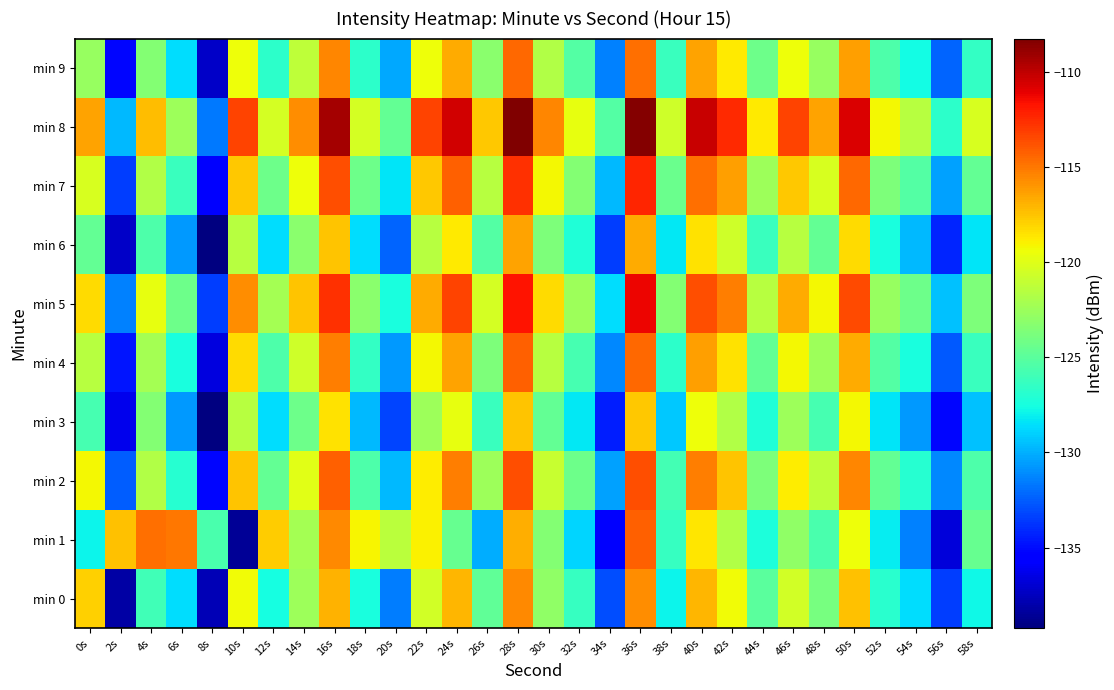

What is the total value across all series at 56s?

-1322.5